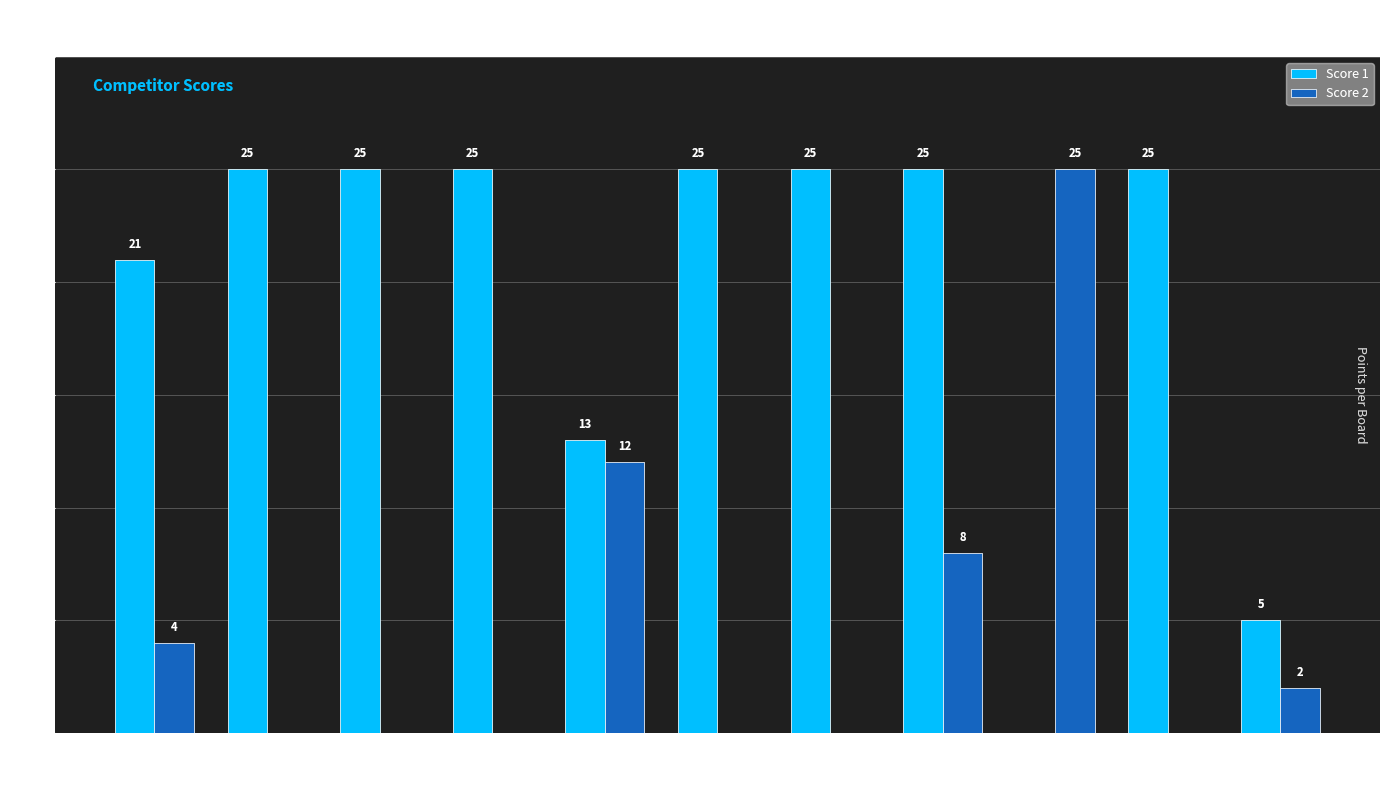

The Score 1 series shows 35 at Board 4. True or false?

False